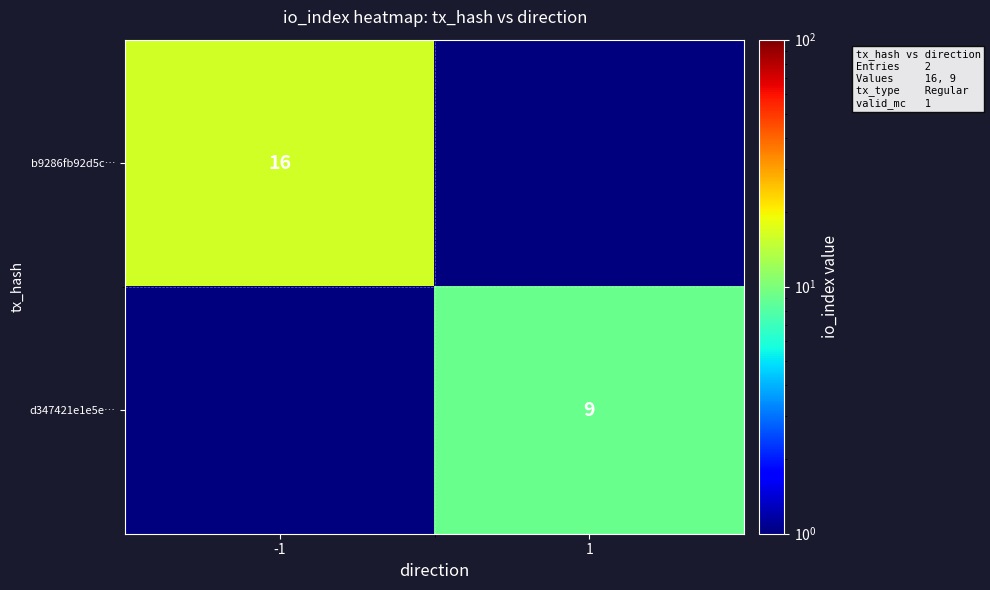

List the labels in order of b9286fb92d5c… value, largest first.

-1, 1